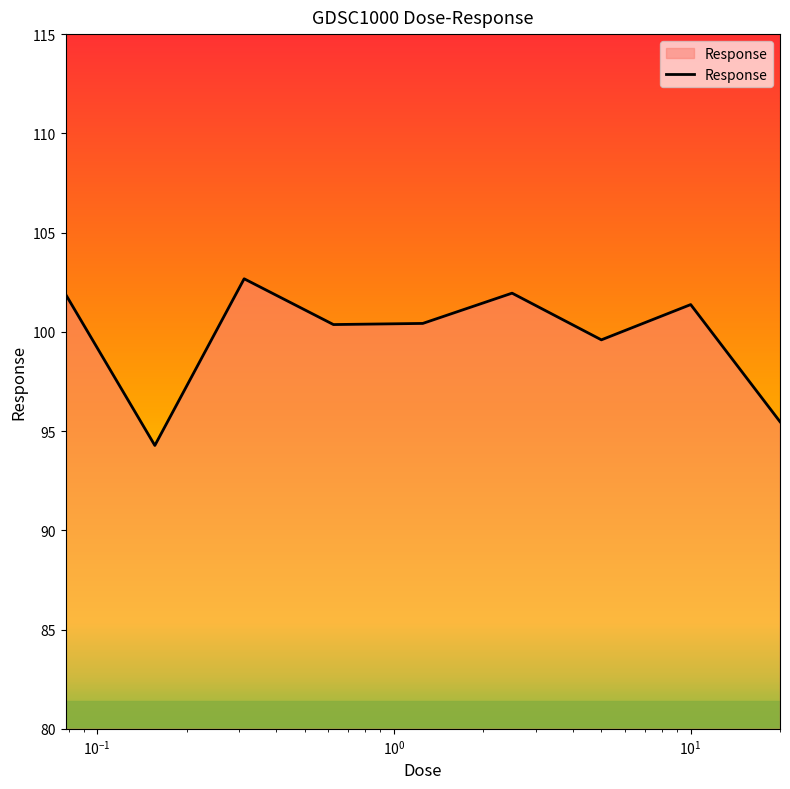

What is the maximum value shown in the chart?

102.7